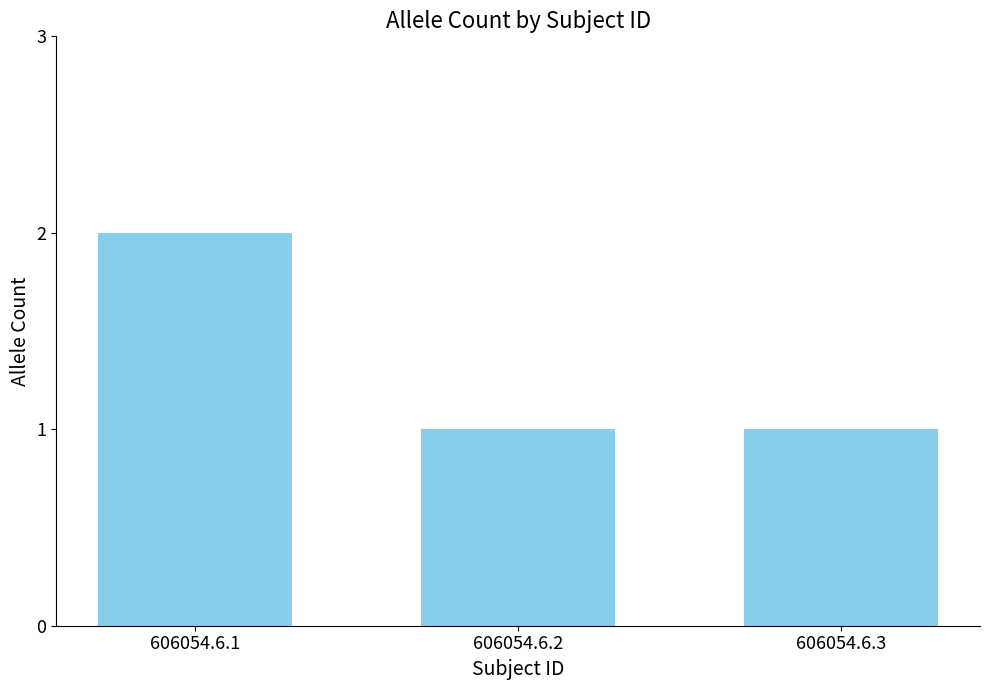

At which category does the chart reach its peak across all series?

606054.6.1